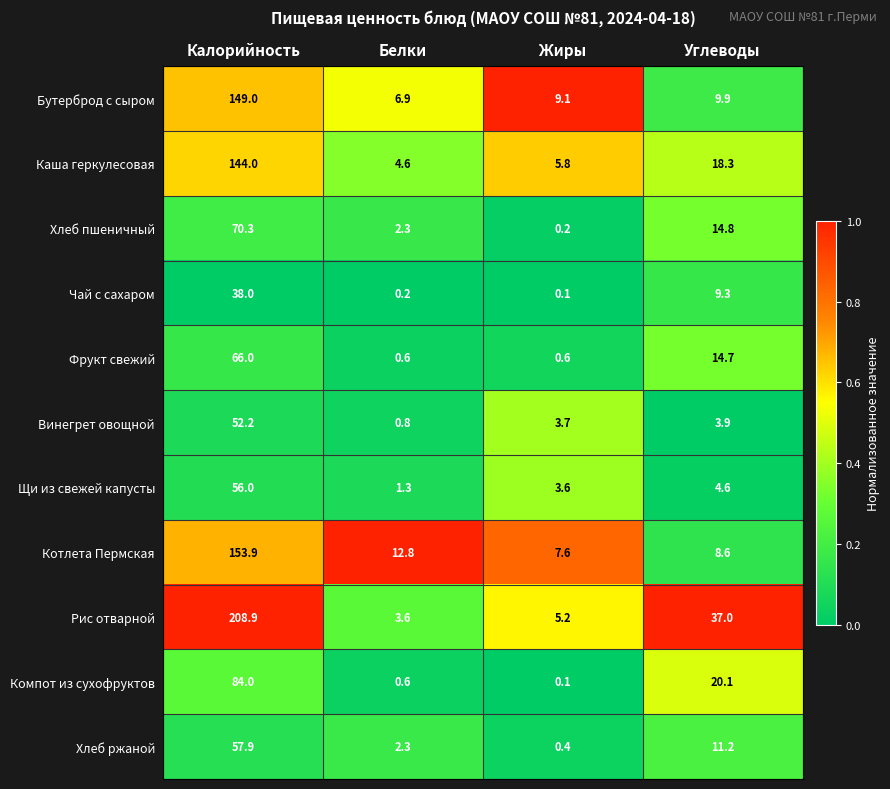

What is the maximum value shown in the chart?

208.9